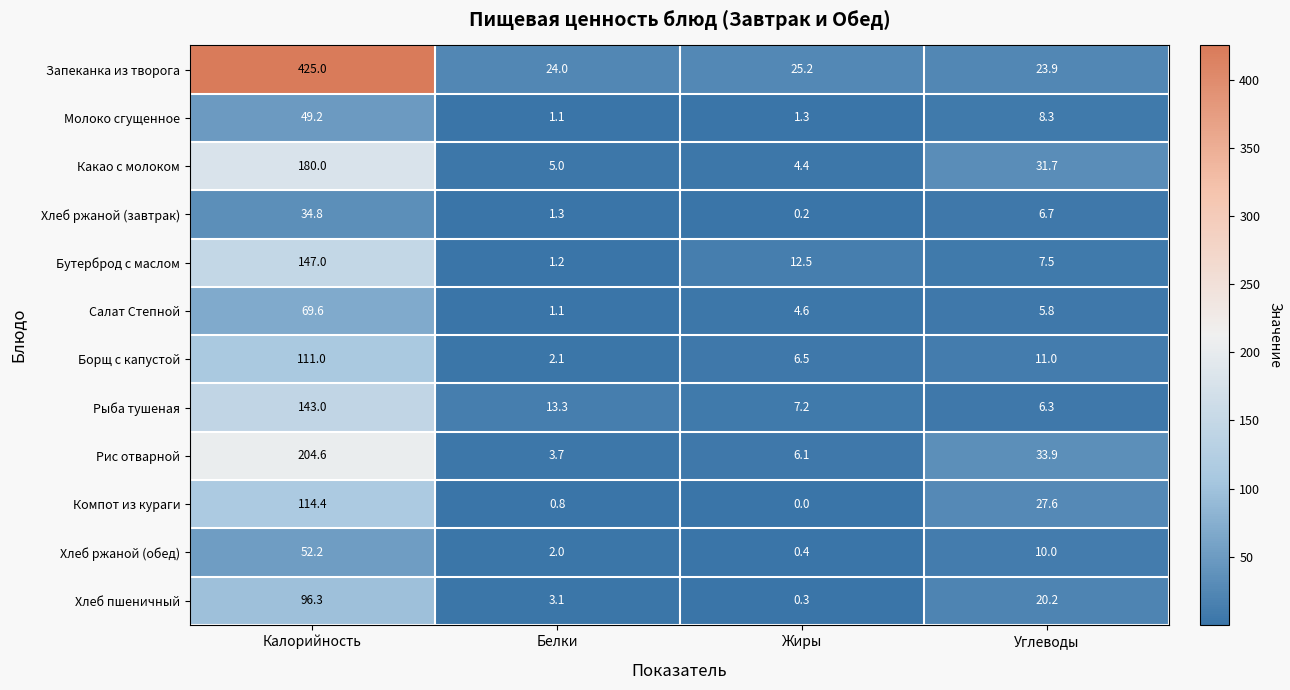

What is the difference between the highest and lowest values at Углеводы?

28.1